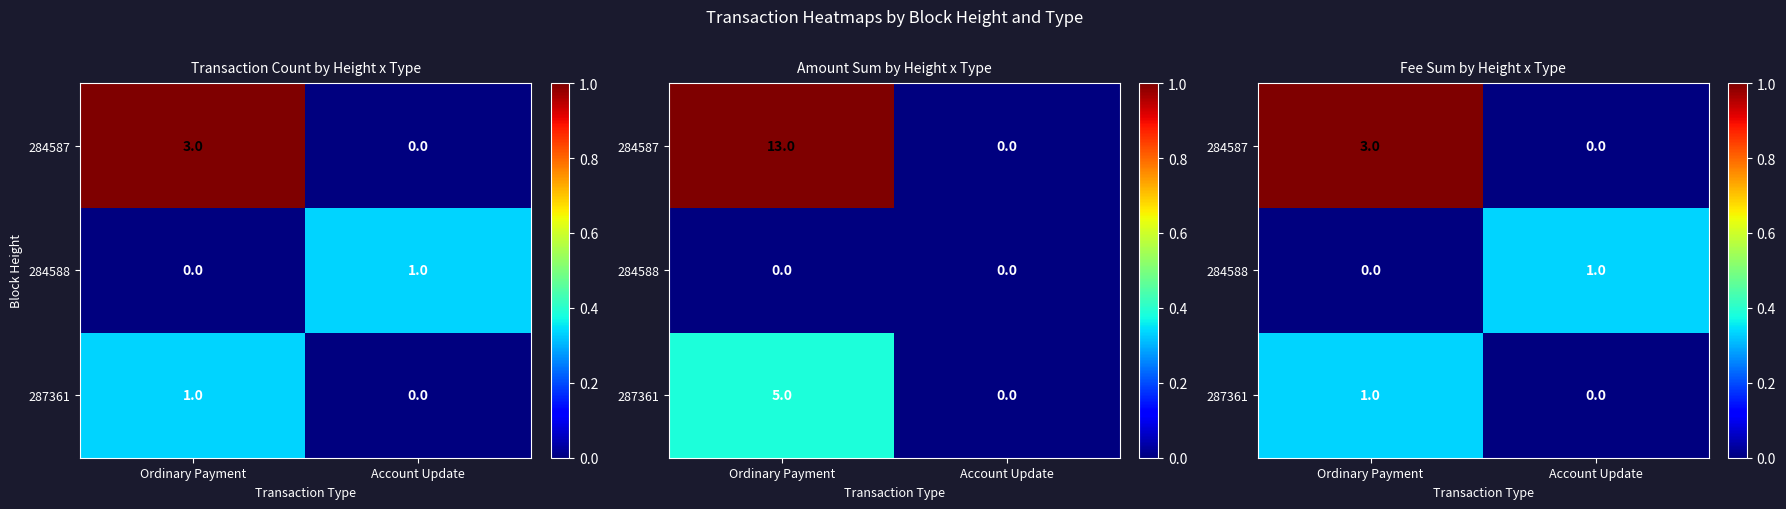

How many values in 284587 are above zero?

1